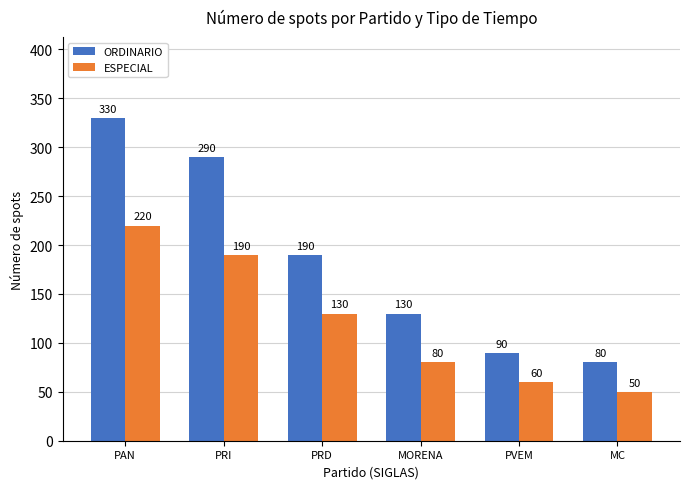

Reading right to left, transcribe all the data shown in this chart.

ORDINARIO: MC=80	PVEM=90	MORENA=130	PRD=190	PRI=290	PAN=330
ESPECIAL: MC=50	PVEM=60	MORENA=80	PRD=130	PRI=190	PAN=220